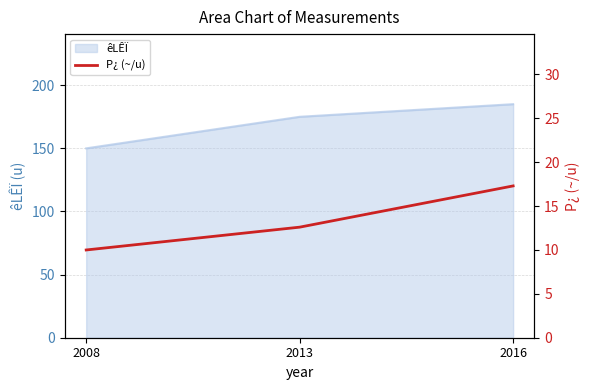

Which has a higher value, 2008 or 2013?

2013